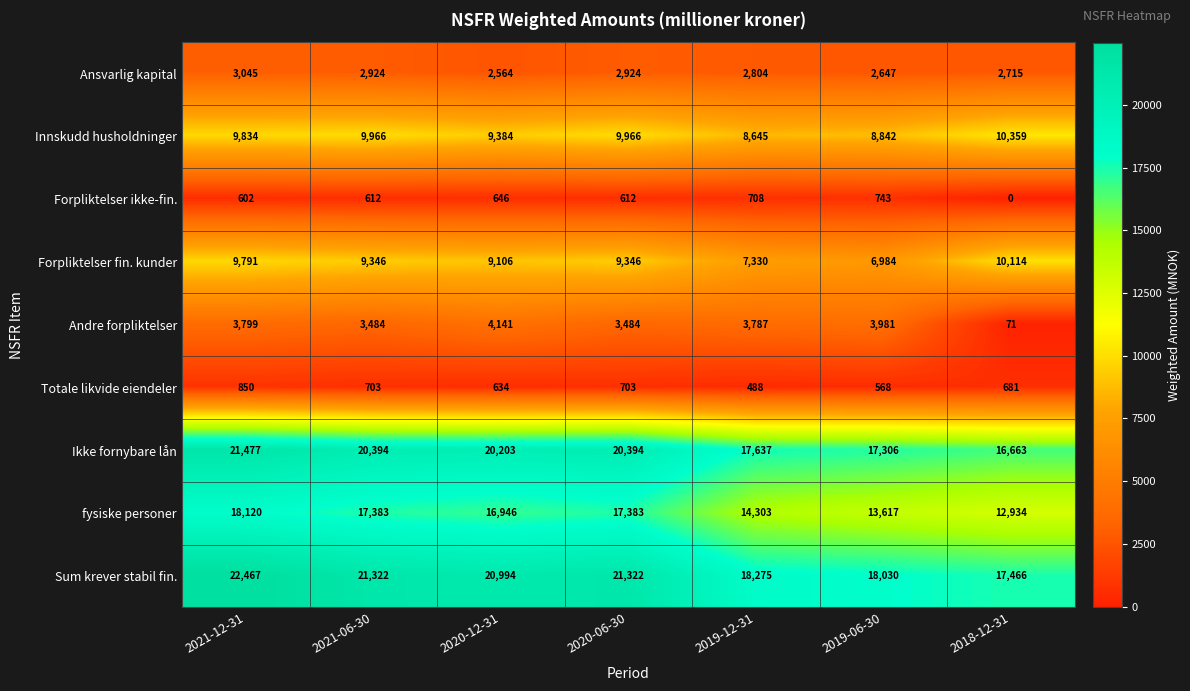

Rank the series by their maximum value, from lowest to highest.

Forpliktelser ikke-fin., Totale likvide eiendeler, Ansvarlig kapital, Andre forpliktelser, Forpliktelser fin. kunder, Innskudd husholdninger, fysiske personer, Ikke fornybare lån, Sum krever stabil fin.